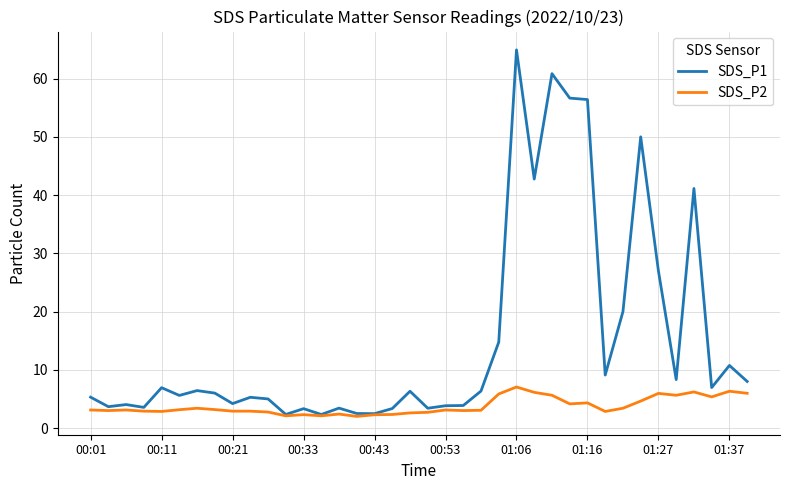

Which series has the largest total across all categories?

SDS_P1